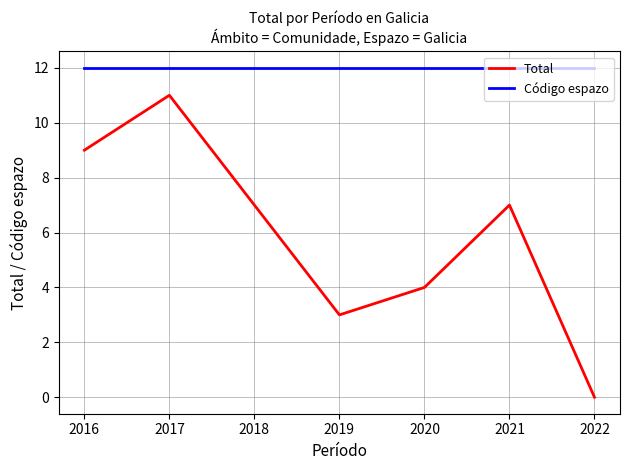

Which series has the largest range (max minus min)?

Total